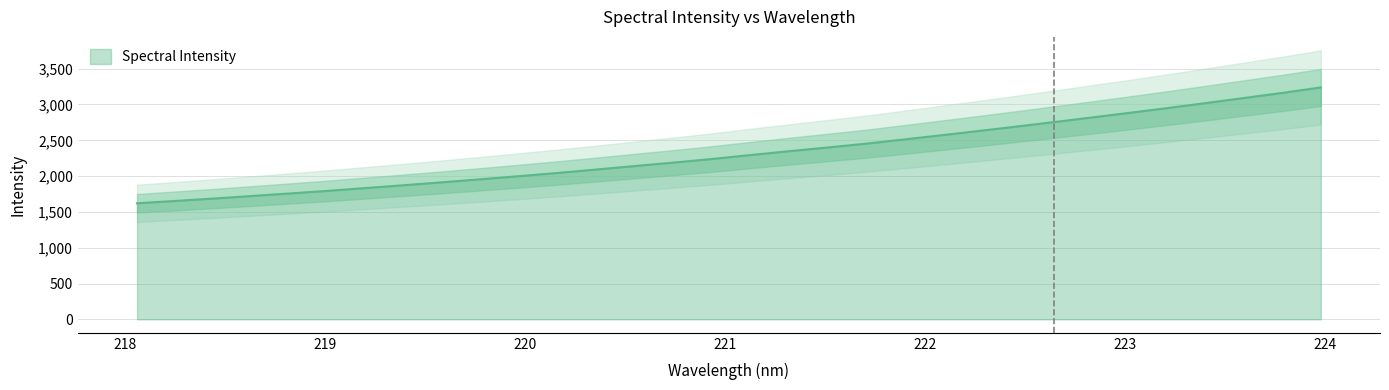

What is the label of the 6th point from the left?

219.0156